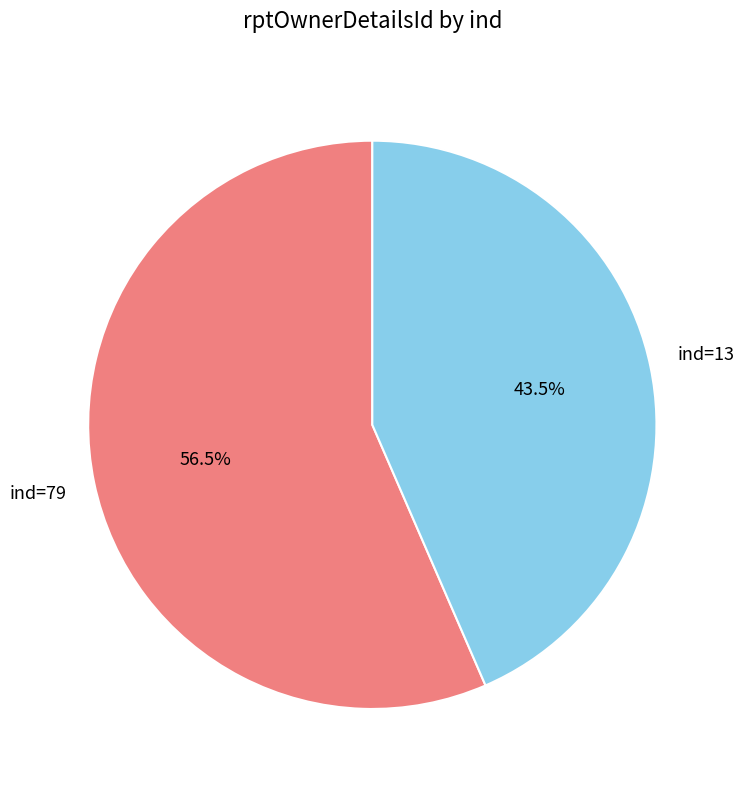

To the nearest percent, what is the average slice percentage?

50%